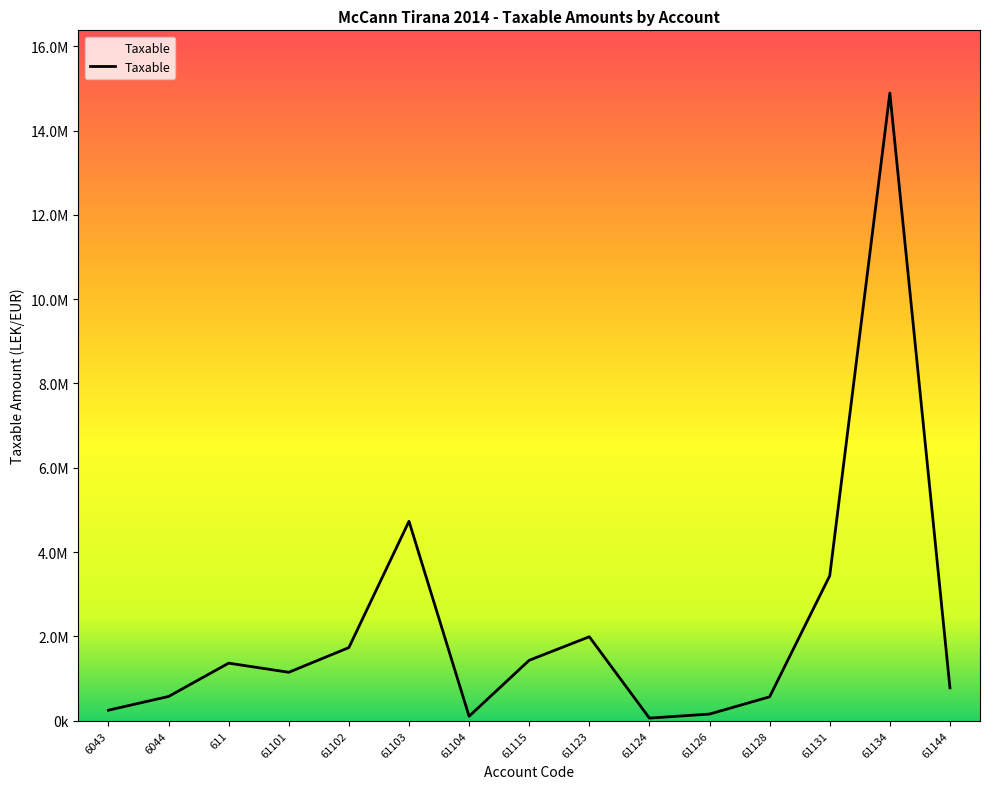

What is the greatest value displayed?

14887859.8